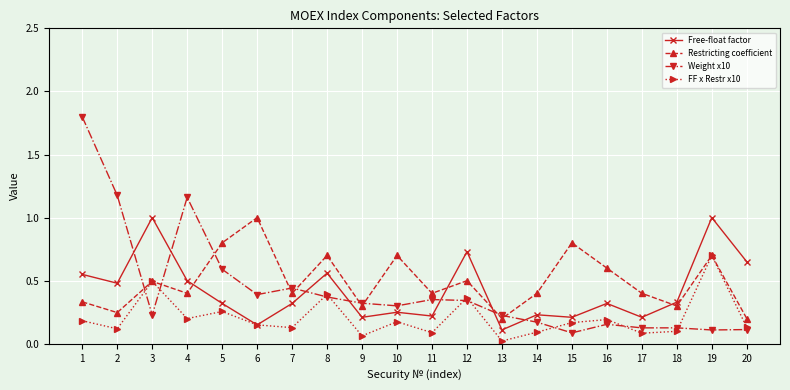

Which series changed the most between 6 and 17?

Restricting coefficient